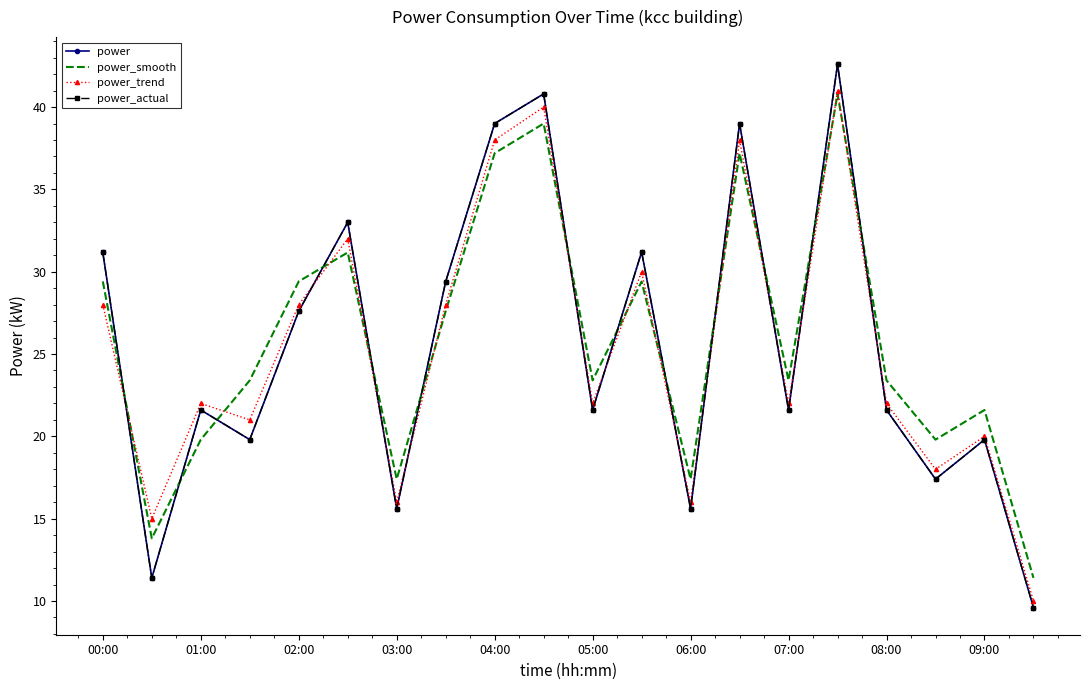

At how many categories does at least one series exceed 26?

9